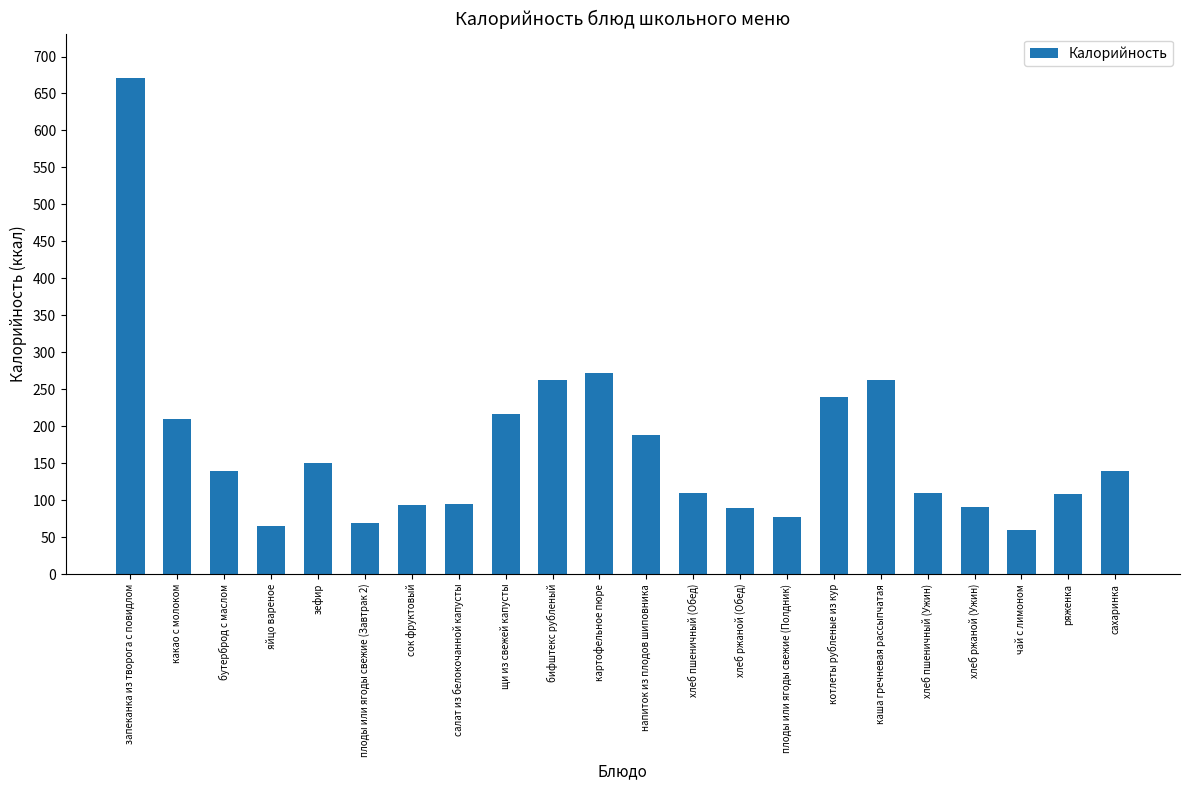

Read the value at запеканка из творога с повидлом, to the nearest 100.

700